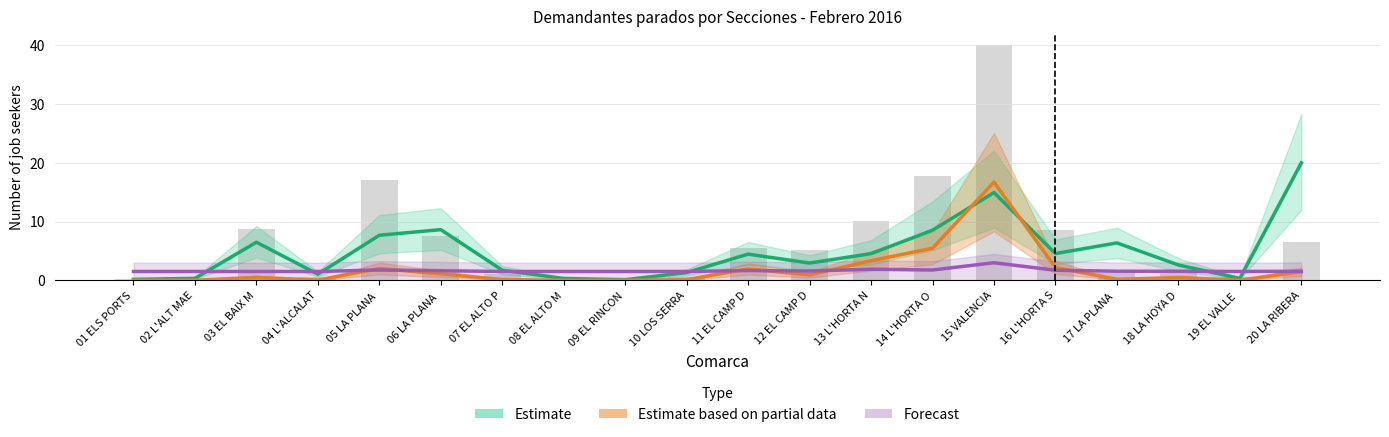

The value of Estimate based on partial data at 06 LA PLANA  is 0.4. True or false?

False